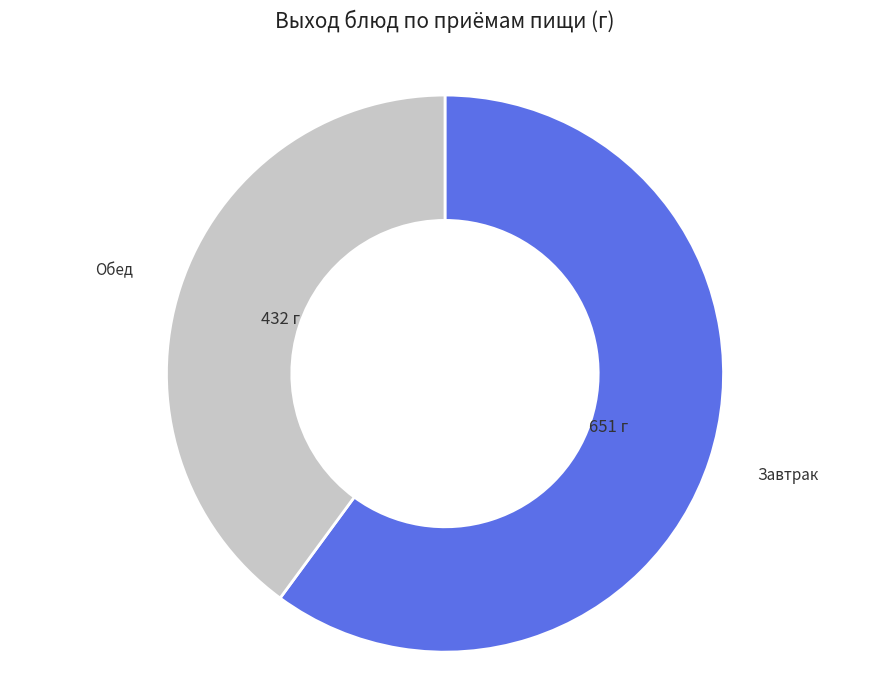

Which category has the smallest portion of the pie?

Обед